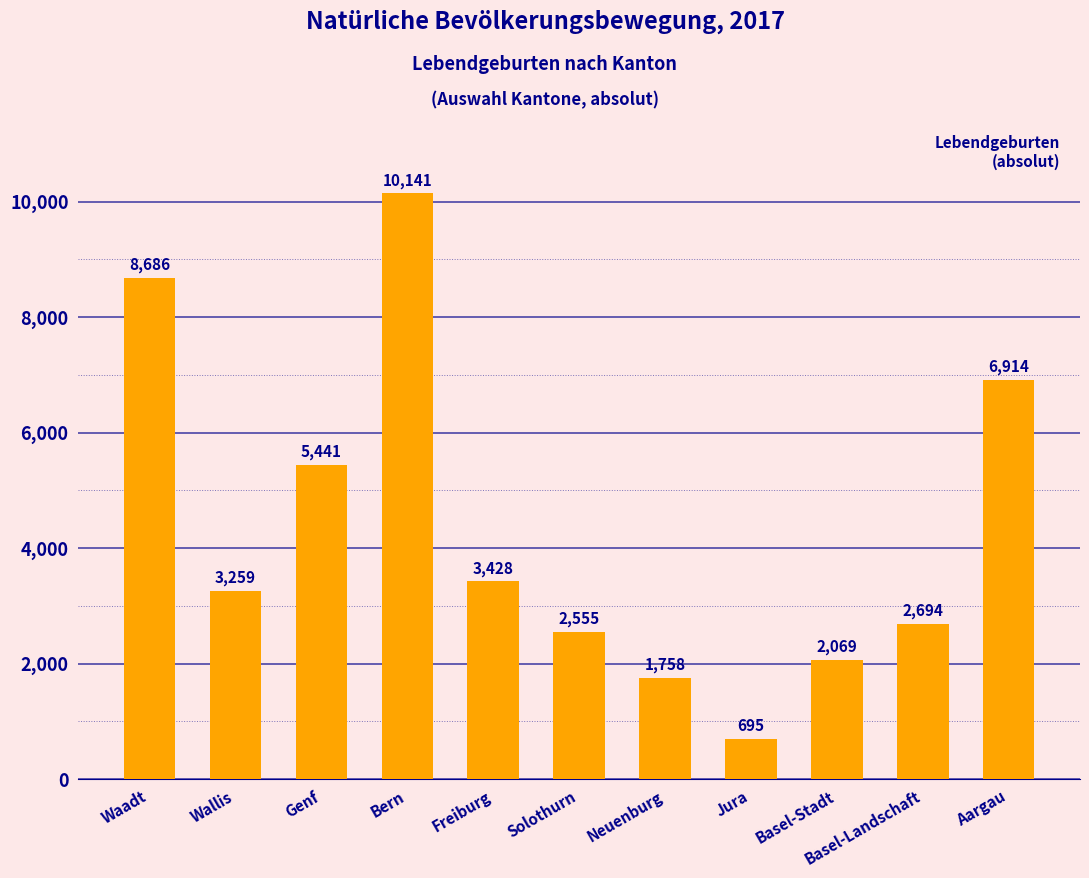

At which category does the chart reach its minimum across all series?

Jura